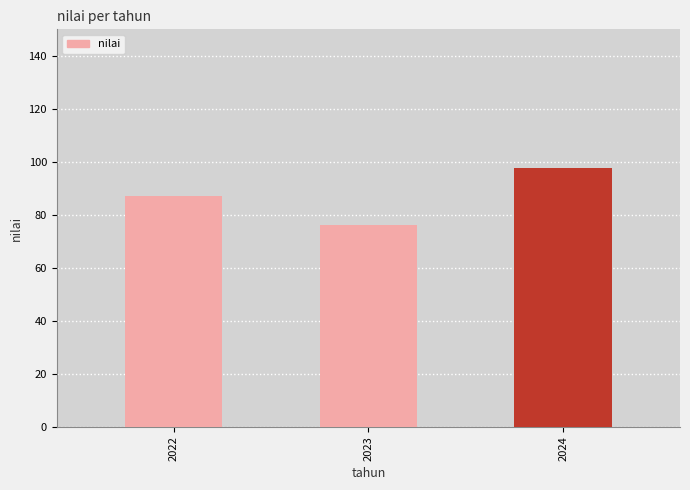

Reading left to right, list all the values displayed in this chart.

87.0	76.1	97.8